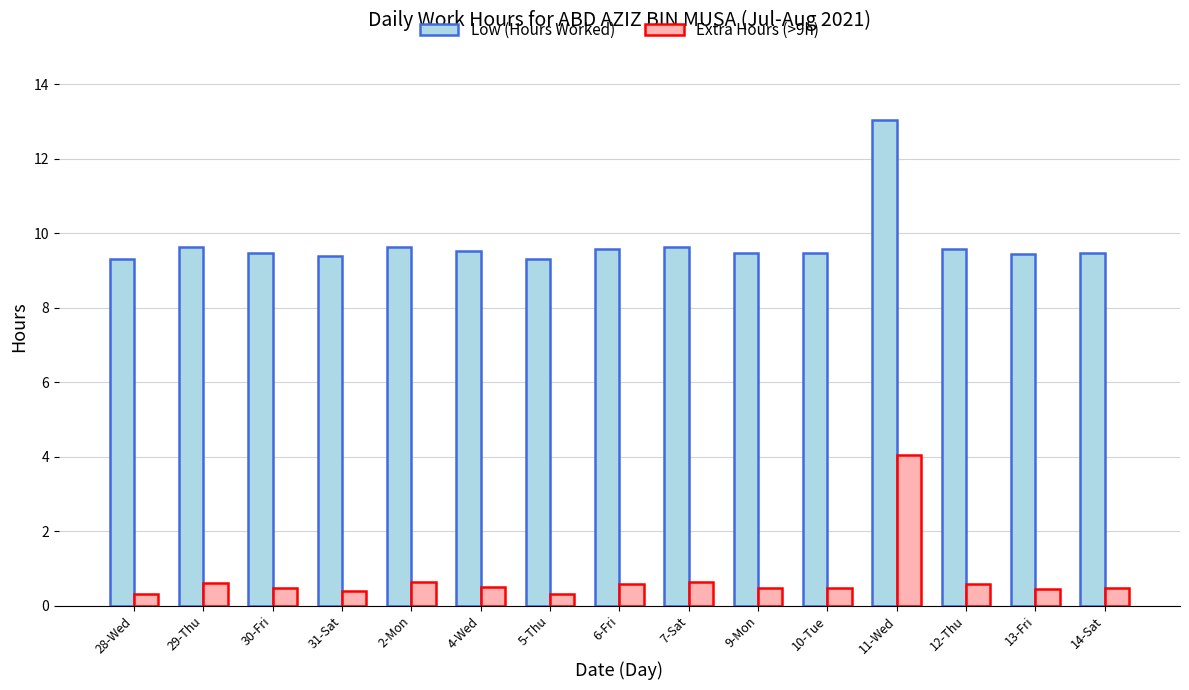

What is the smallest value displayed?

0.3